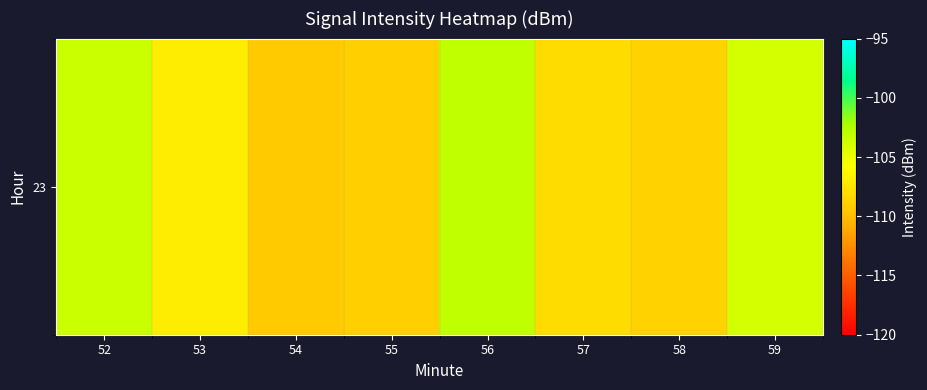

Which category has the highest value across all series?

56